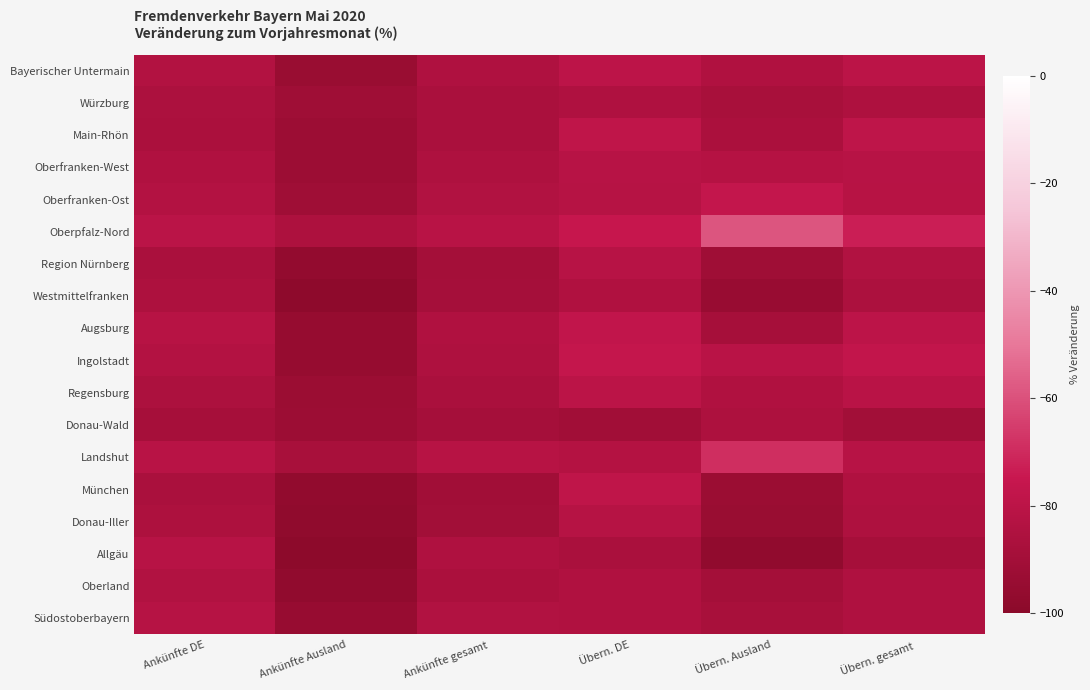

Reading left to right, list all the values displayed in this chart.

Bayerischer Untermain: Ankünfte DE=-83.7	Ankünfte Ausland=-93.8	Ankünfte gesamt=-84.9	Übern. DE=-79.4	Übern. Ausland=-84.6	Übern. gesamt=-80.0
Würzburg: Ankünfte DE=-86.0	Ankünfte Ausland=-91.6	Ankünfte gesamt=-86.8	Übern. DE=-84.9	Übern. Ausland=-87.8	Übern. gesamt=-85.2
Main-Rhön: Ankünfte DE=-86.5	Ankünfte Ausland=-92.6	Ankünfte gesamt=-86.8	Übern. DE=-78.5	Übern. Ausland=-86.6	Übern. gesamt=-78.8
Oberfranken-West: Ankünfte DE=-84.7	Ankünfte Ausland=-92.7	Ankünfte gesamt=-85.5	Übern. DE=-81.4	Übern. Ausland=-82.6	Übern. gesamt=-81.5
Oberfranken-Ost: Ankünfte DE=-83.4	Ankünfte Ausland=-91.6	Ankünfte gesamt=-84.1	Übern. DE=-82.3	Übern. Ausland=-76.6	Übern. gesamt=-82.0
Oberpfalz-Nord: Ankünfte DE=-80.2	Ankünfte Ausland=-85.8	Ankünfte gesamt=-80.9	Übern. DE=-75.5	Übern. Ausland=-58.7	Übern. gesamt=-73.0
Region Nürnberg: Ankünfte DE=-86.8	Ankünfte Ausland=-96.3	Ankünfte gesamt=-89.1	Übern. DE=-81.5	Übern. Ausland=-91.7	Übern. gesamt=-84.1
Westmittelfranken: Ankünfte DE=-85.8	Ankünfte Ausland=-98.3	Ankünfte gesamt=-88.9	Übern. DE=-84.5	Übern. Ausland=-94.5	Übern. gesamt=-86.1
Augsburg: Ankünfte DE=-81.9	Ankünfte Ausland=-95.0	Ankünfte gesamt=-84.6	Übern. DE=-77.5	Übern. Ausland=-88.3	Übern. gesamt=-79.5
Ingolstadt: Ankünfte DE=-83.3	Ankünfte Ausland=-95.1	Ankünfte gesamt=-85.5	Übern. DE=-76.3	Übern. Ausland=-80.8	Übern. gesamt=-77.2
Regensburg: Ankünfte DE=-86.0	Ankünfte Ausland=-93.2	Ankünfte gesamt=-87.0	Übern. DE=-80.0	Übern. Ausland=-84.6	Übern. gesamt=-80.6
Donau-Wald: Ankünfte DE=-88.6	Ankünfte Ausland=-92.8	Ankünfte gesamt=-89.0	Übern. DE=-90.4	Übern. Ausland=-85.6	Übern. gesamt=-90.1
Landshut: Ankünfte DE=-81.1	Ankünfte Ausland=-87.8	Ankünfte gesamt=-82.0	Übern. DE=-83.1	Übern. Ausland=-68.8	Übern. gesamt=-81.4
München: Ankünfte DE=-87.1	Ankünfte Ausland=-96.8	Ankünfte gesamt=-90.9	Übern. DE=-78.4	Übern. Ausland=-93.3	Übern. gesamt=-84.7
Donau-Iller: Ankünfte DE=-85.9	Ankünfte Ausland=-97.6	Ankünfte gesamt=-89.9	Übern. DE=-82.1	Übern. Ausland=-93.9	Übern. gesamt=-85.4
Allgäu: Ankünfte DE=-81.3	Ankünfte Ausland=-98.5	Ankünfte gesamt=-85.1	Übern. DE=-87.0	Übern. Ausland=-97.2	Übern. gesamt=-88.4
Oberland: Ankünfte DE=-84.2	Ankünfte Ausland=-97.1	Ankünfte gesamt=-86.4	Übern. DE=-84.6	Übern. Ausland=-89.2	Übern. gesamt=-85.1
Südostoberbayern: Ankünfte DE=-82.2	Ankünfte Ausland=-94.6	Ankünfte gesamt=-84.1	Übern. DE=-84.7	Übern. Ausland=-87.6	Übern. gesamt=-85.1